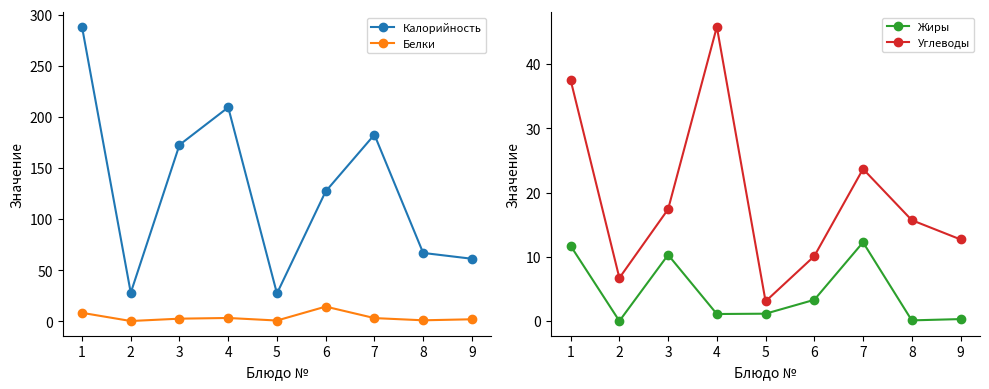

What is the difference between the second highest and second lowest values in the Белки series?

7.5